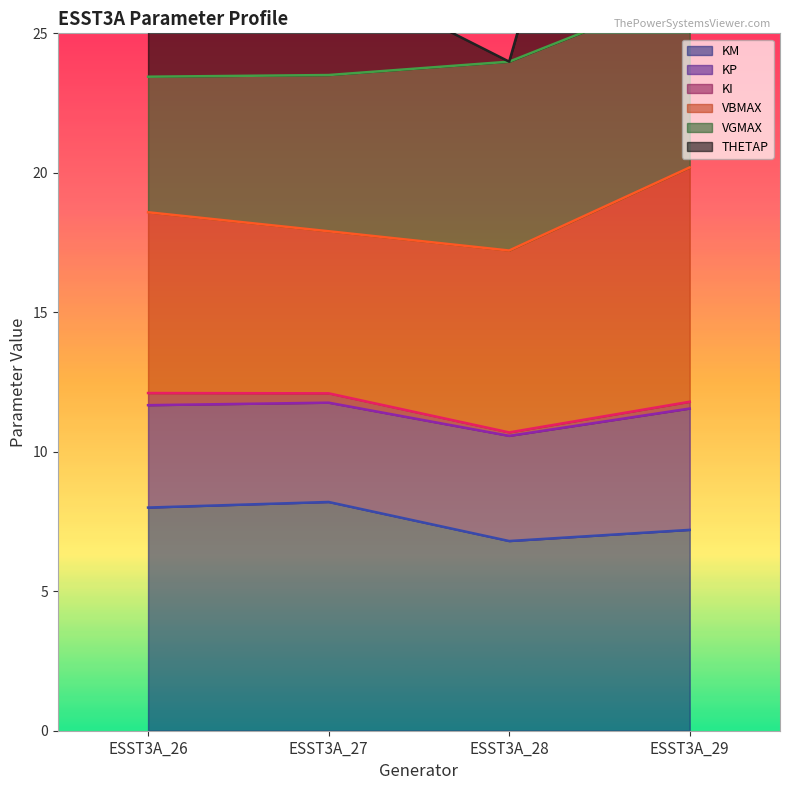

True or false: KP has a value of 43.1 at ESST3A_28.

False